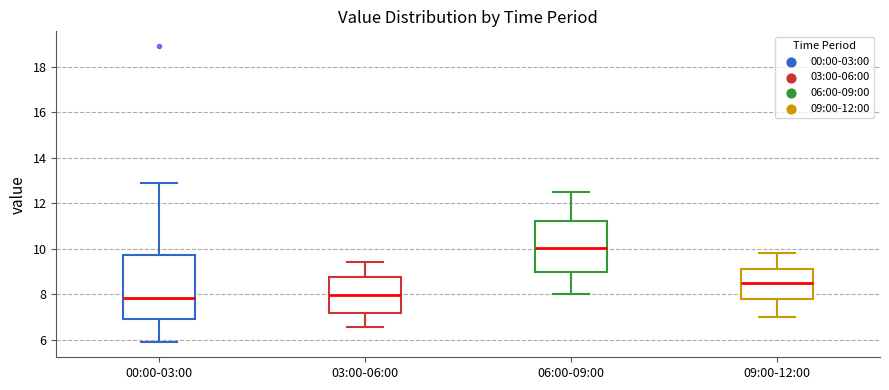

Which box is the tallest, from its lower edge to its upper edge?

00:00-03:00